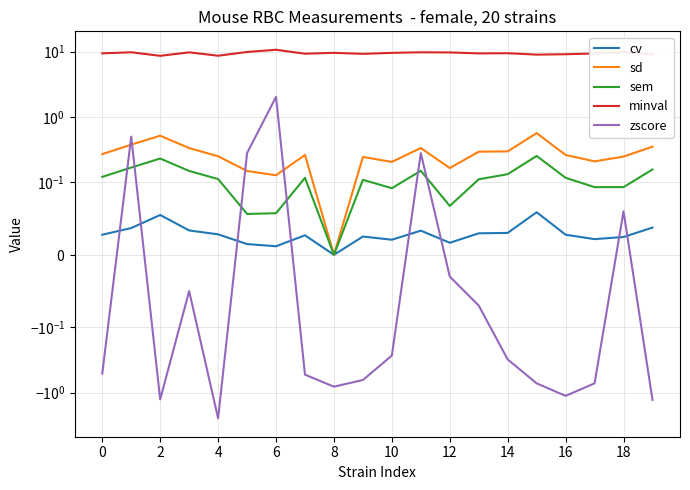

Which series has the largest range (max minus min)?

zscore